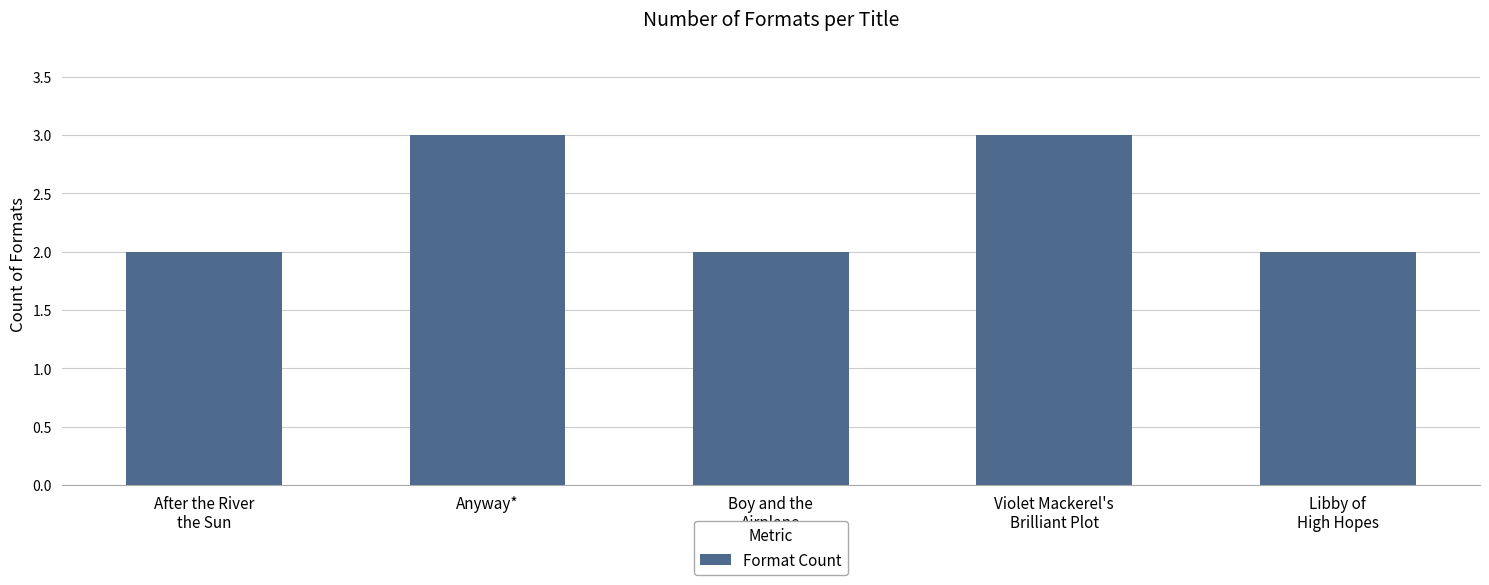

What is the approximate value at Anyway*?

3